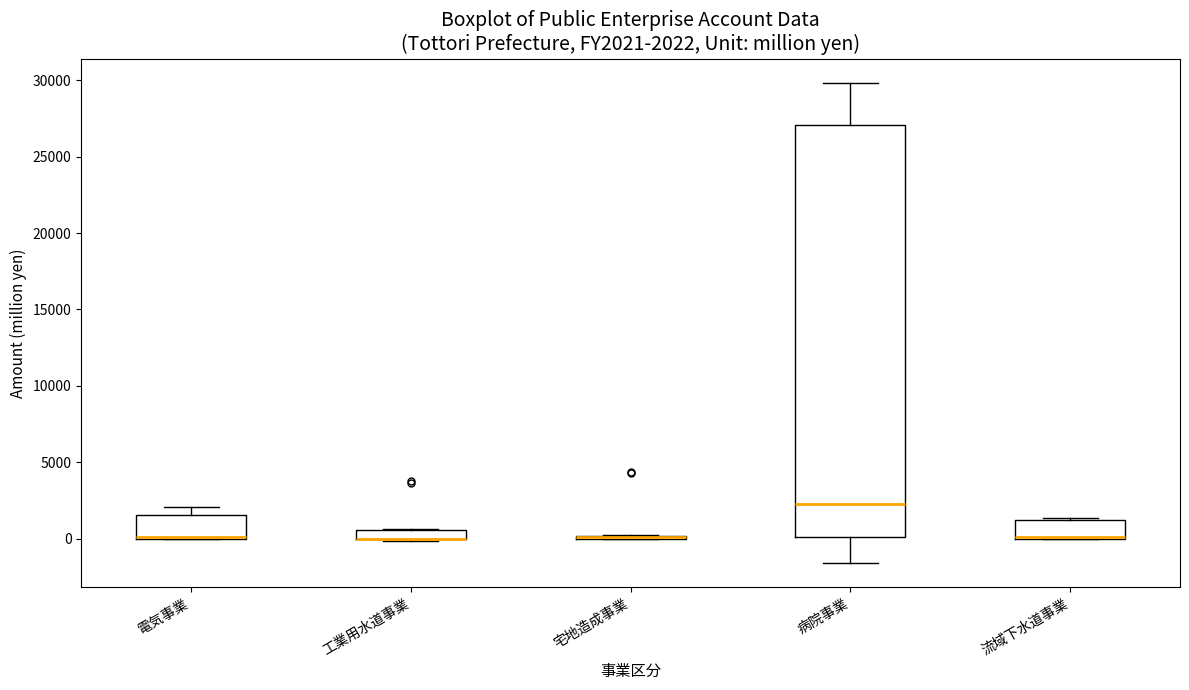

Which box is the tallest, from its lower edge to its upper edge?

病院事業